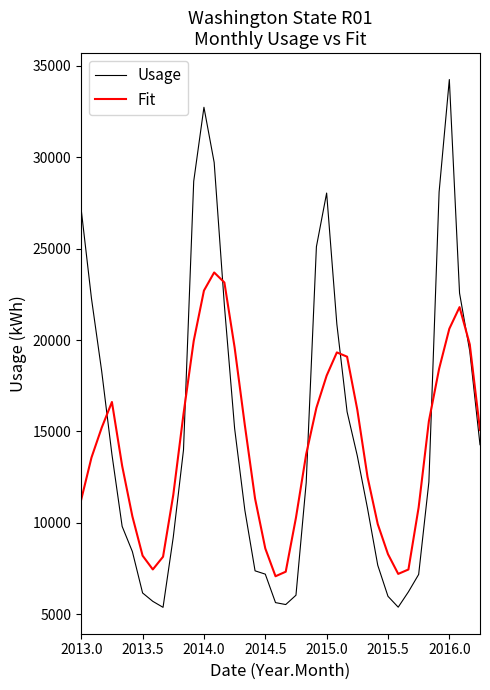

Which series has the largest range (max minus min)?

Usage